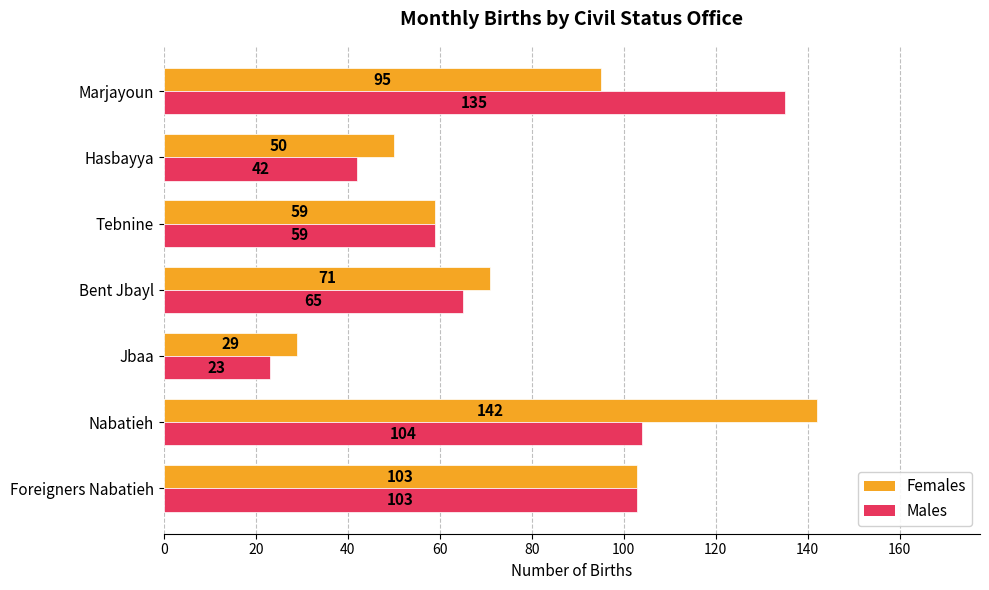

Is it true that Males equals 40 at Marjayoun?

False